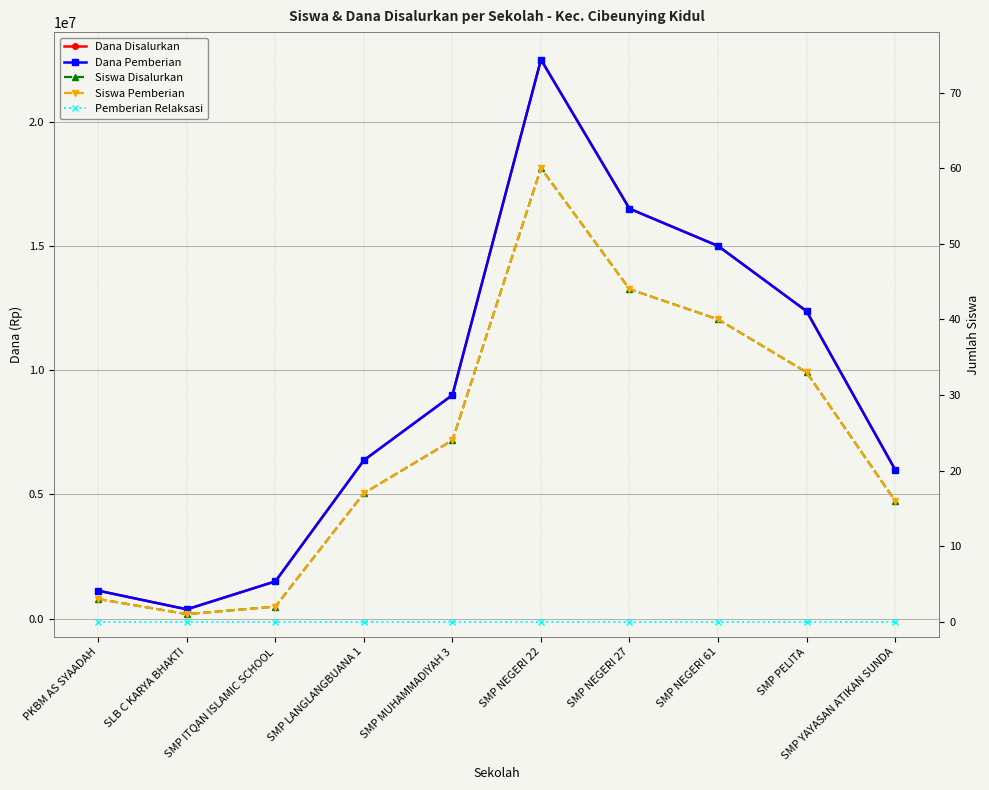

What is the label of the 2nd point from the left?

SLB C KARYA BHAKTI